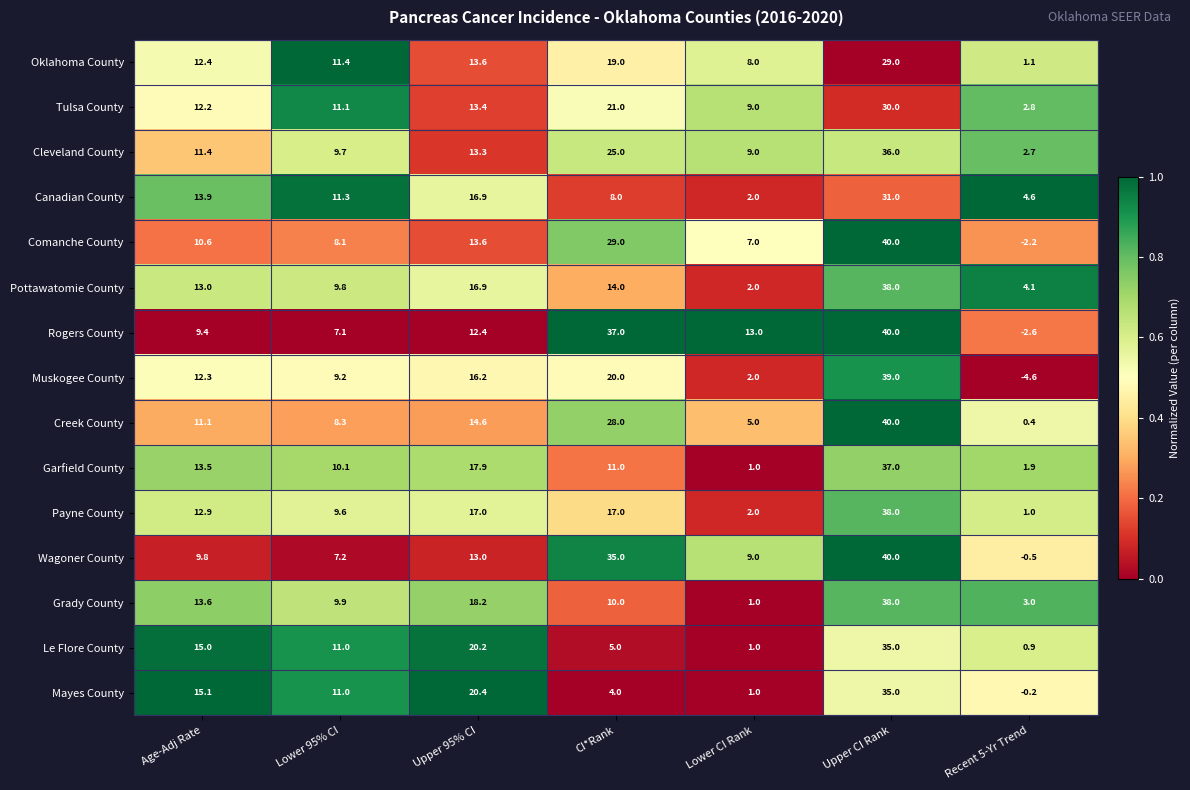

Is it true that Comanche County equals 6.2 at Age-Adj Rate?

False